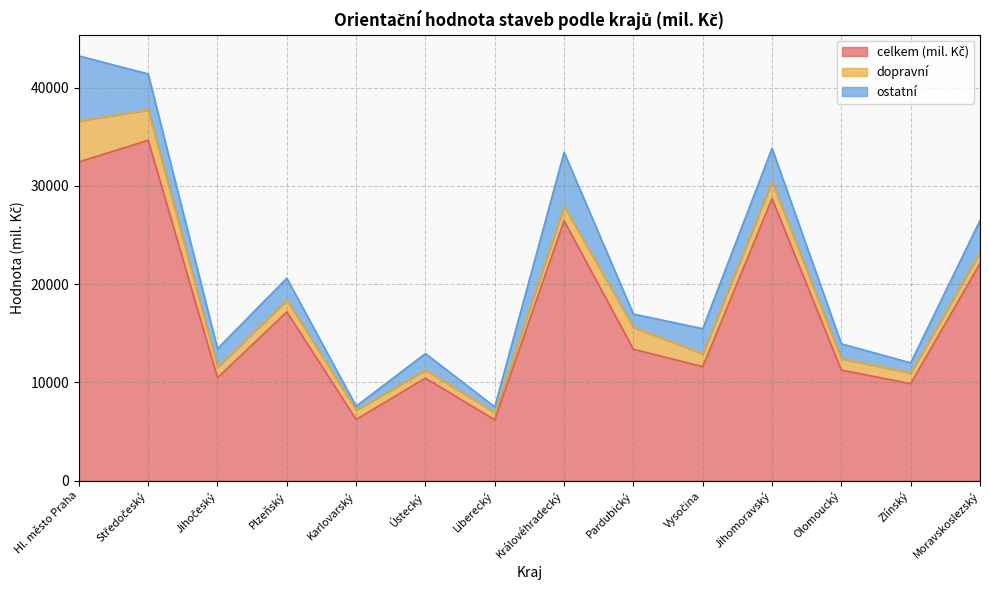

List the series in order of their peak value, highest first.

celkem (mil. Kč), ostatní, dopravní